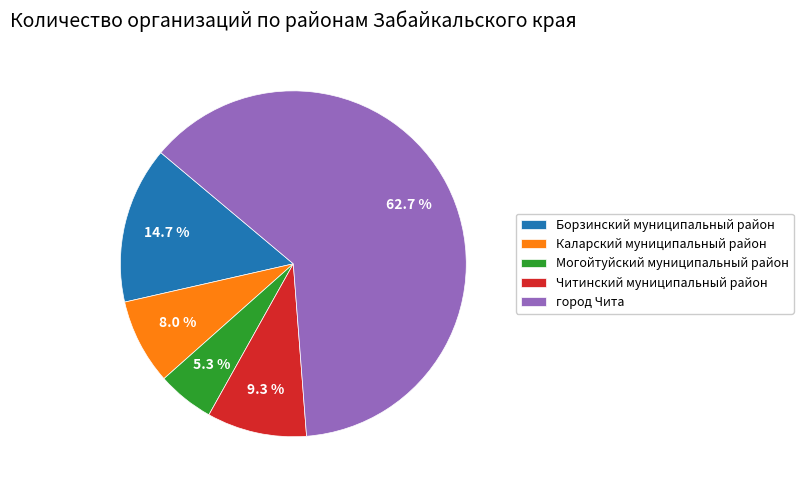

Which category has the biggest portion of the pie?

город Чита